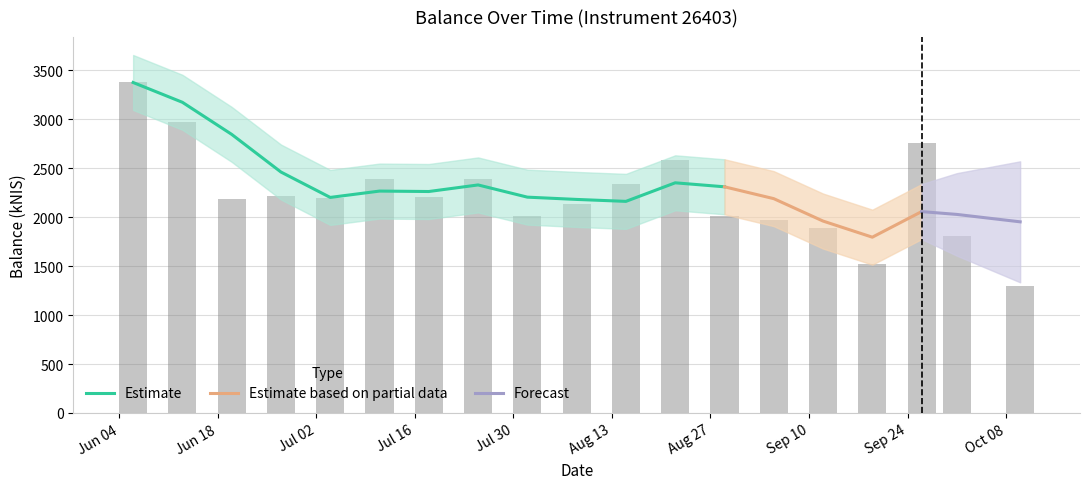

What is the label of the 9th bar from the left?

Jul 30